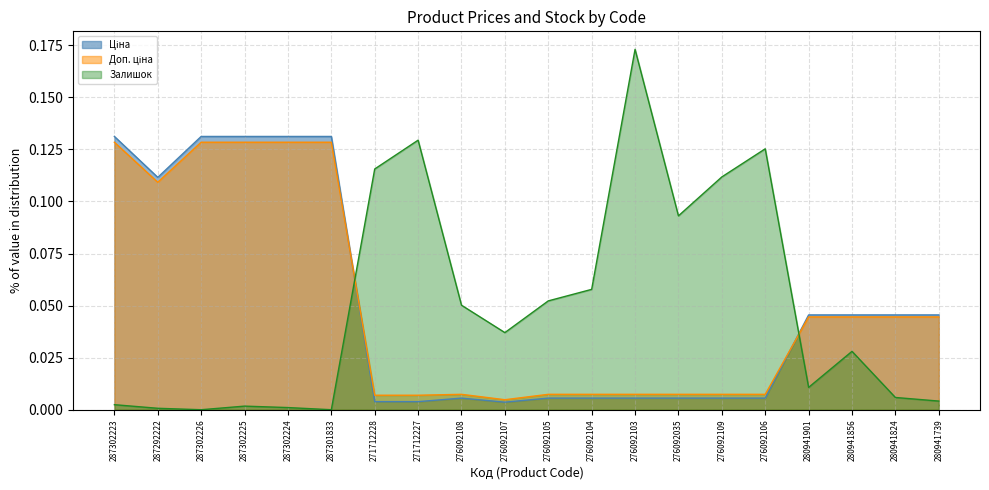

After their last crossing, which series has the higher values: Ціна or Залишок?

Ціна